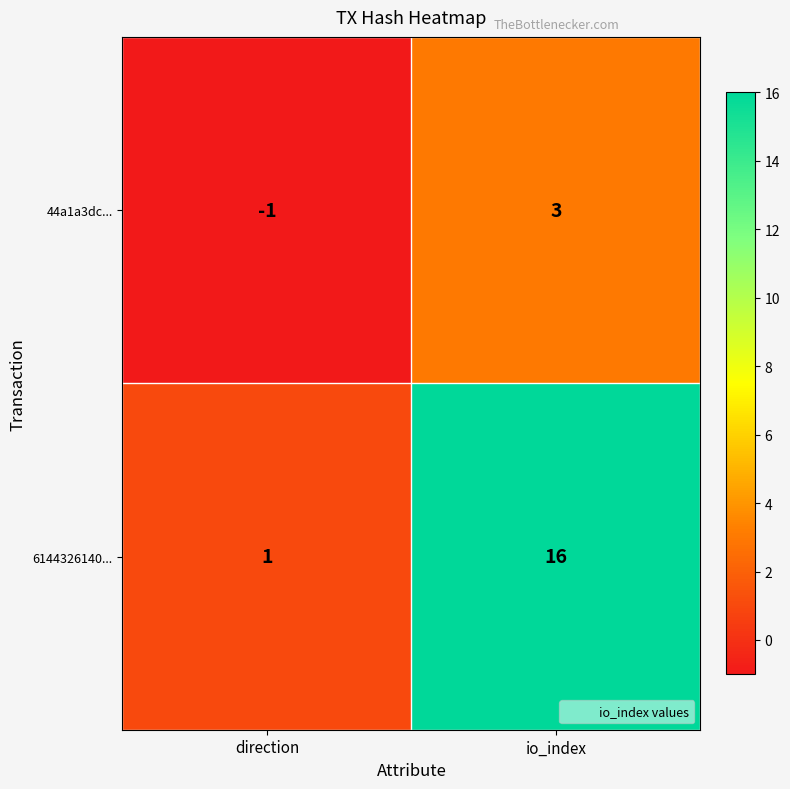

Read the 44a1a3dc... value at io_index.

3